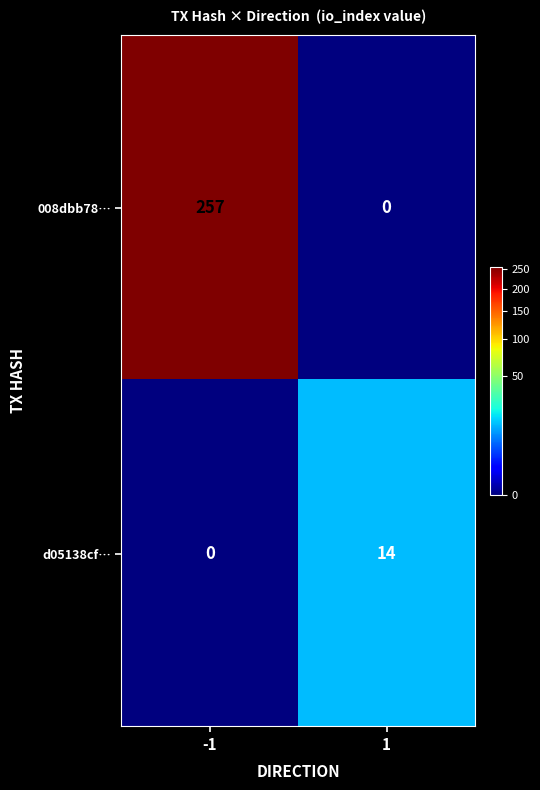

At how many categories does at least one series exceed 173?

1